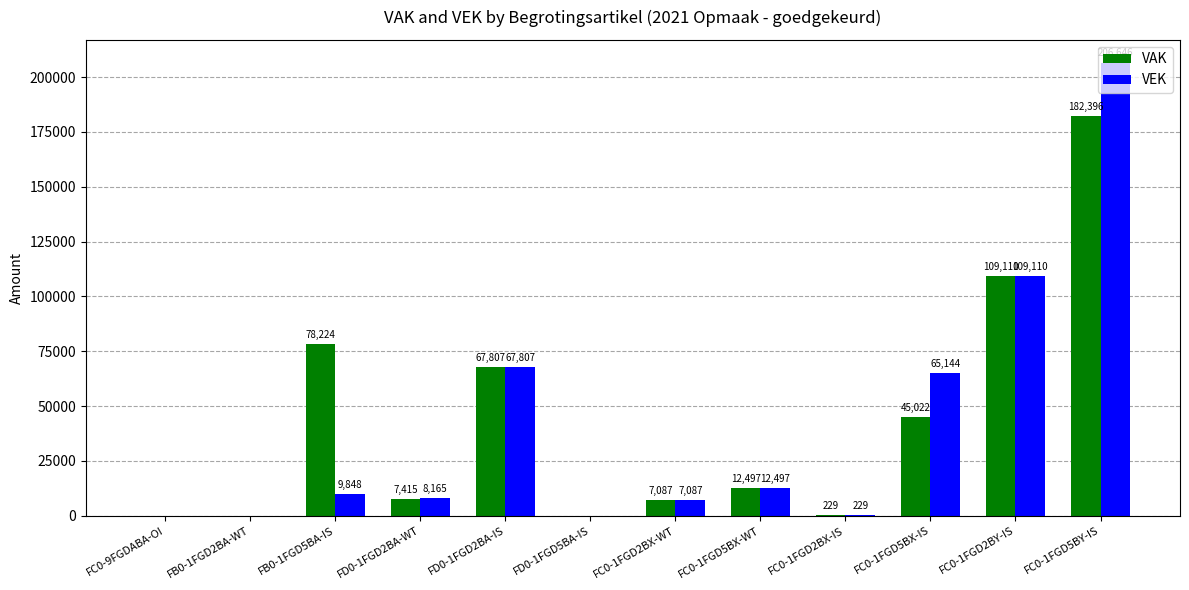

The VEK series shows 107073 at FC0-9FGDABA-OI. True or false?

False